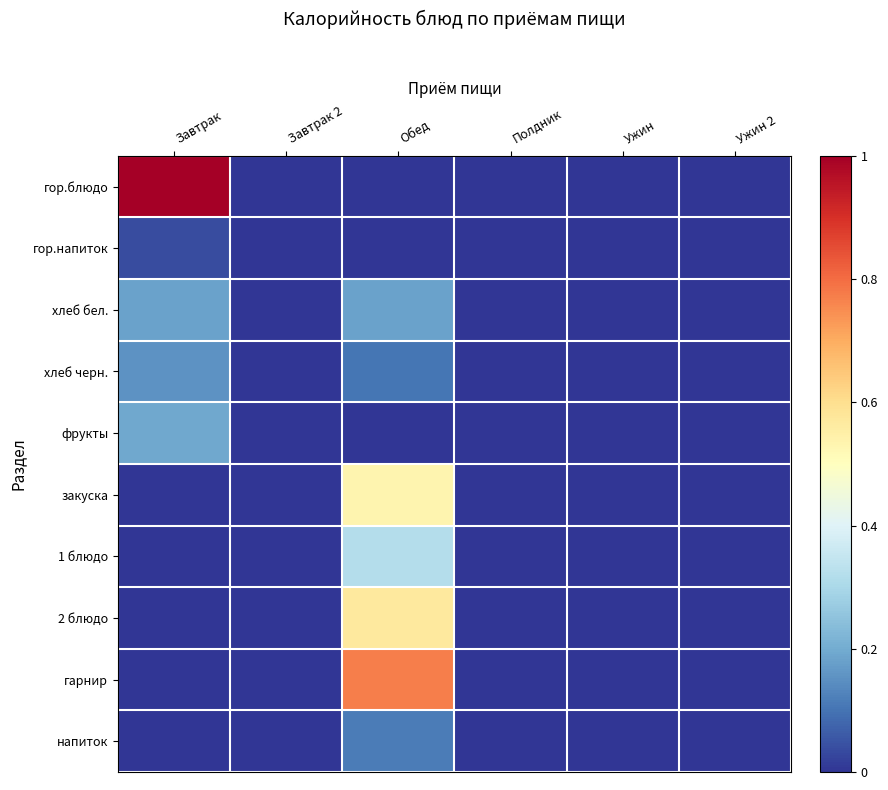

Reading left to right, what are all the values shown in this chart?

гор.блюдо: Завтрак=1.0	Завтрак 2=0.0	Обед=0.0	Полдник=0.0	Ужин=0.0	Ужин 2=0.0
гор.напиток: Завтрак=0.0	Завтрак 2=0.0	Обед=0.0	Полдник=0.0	Ужин=0.0	Ужин 2=0.0
хлеб бел.: Завтрак=0.2	Завтрак 2=0.0	Обед=0.2	Полдник=0.0	Ужин=0.0	Ужин 2=0.0
хлеб черн.: Завтрак=0.2	Завтрак 2=0.0	Обед=0.1	Полдник=0.0	Ужин=0.0	Ужин 2=0.0
фрукты: Завтрак=0.2	Завтрак 2=0.0	Обед=0.0	Полдник=0.0	Ужин=0.0	Ужин 2=0.0
закуска: Завтрак=0.0	Завтрак 2=0.0	Обед=0.5	Полдник=0.0	Ужин=0.0	Ужин 2=0.0
1 блюдо: Завтрак=0.0	Завтрак 2=0.0	Обед=0.3	Полдник=0.0	Ужин=0.0	Ужин 2=0.0
2 блюдо: Завтрак=0.0	Завтрак 2=0.0	Обед=0.6	Полдник=0.0	Ужин=0.0	Ужин 2=0.0
гарнир: Завтрак=0.0	Завтрак 2=0.0	Обед=0.8	Полдник=0.0	Ужин=0.0	Ужин 2=0.0
напиток: Завтрак=0.0	Завтрак 2=0.0	Обед=0.1	Полдник=0.0	Ужин=0.0	Ужин 2=0.0